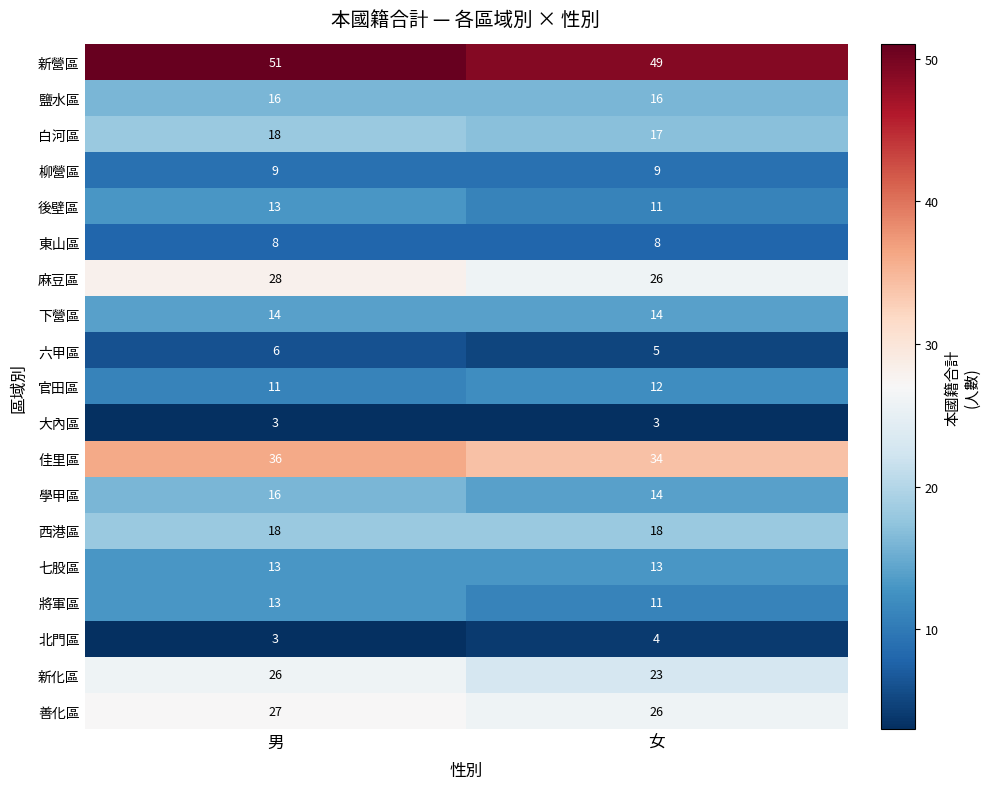

What is the maximum value for 鹽水區?

16